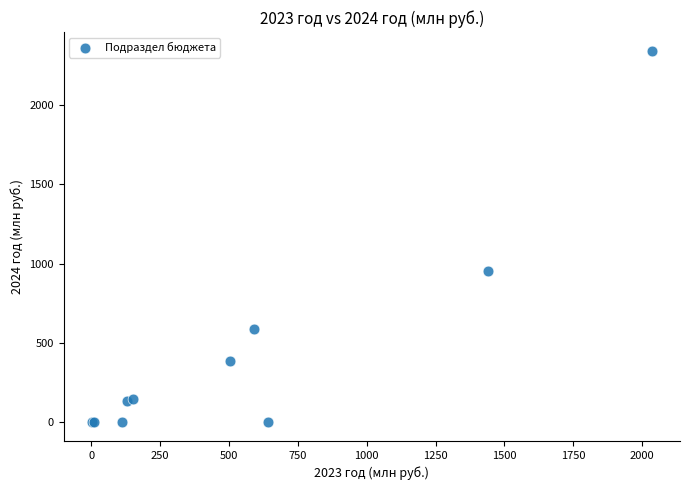

What Y value in the scatter plot is closest to 1170?

953.9